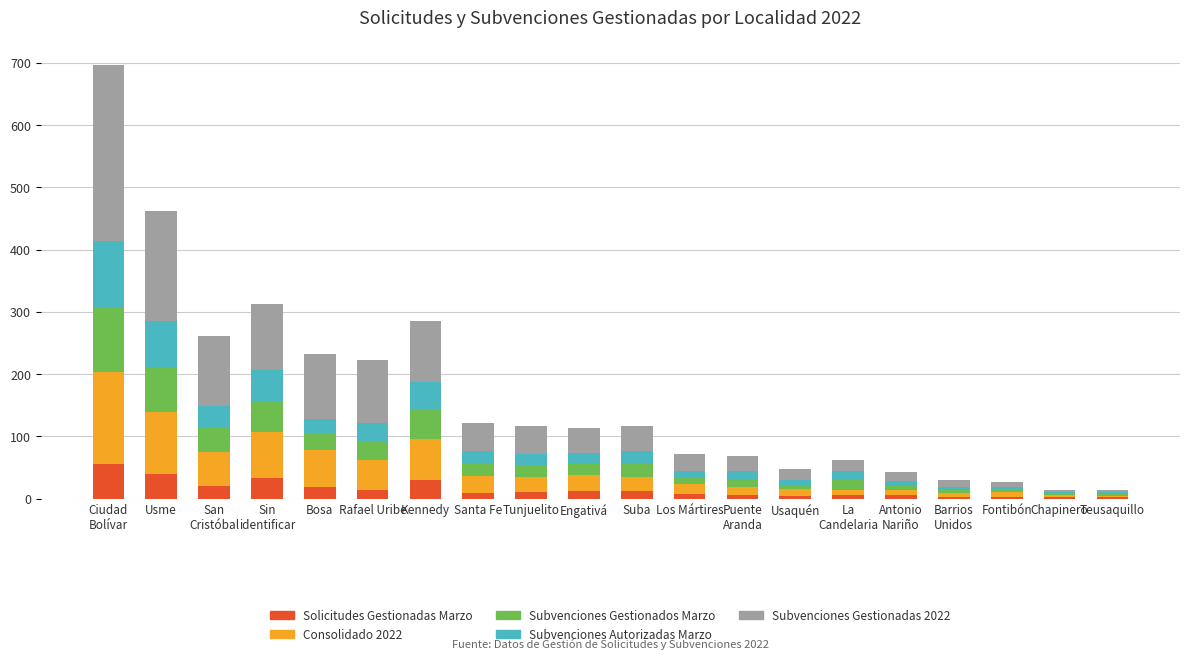

What is the highest value of the Solicitudes Gestionadas Marzo series?

56